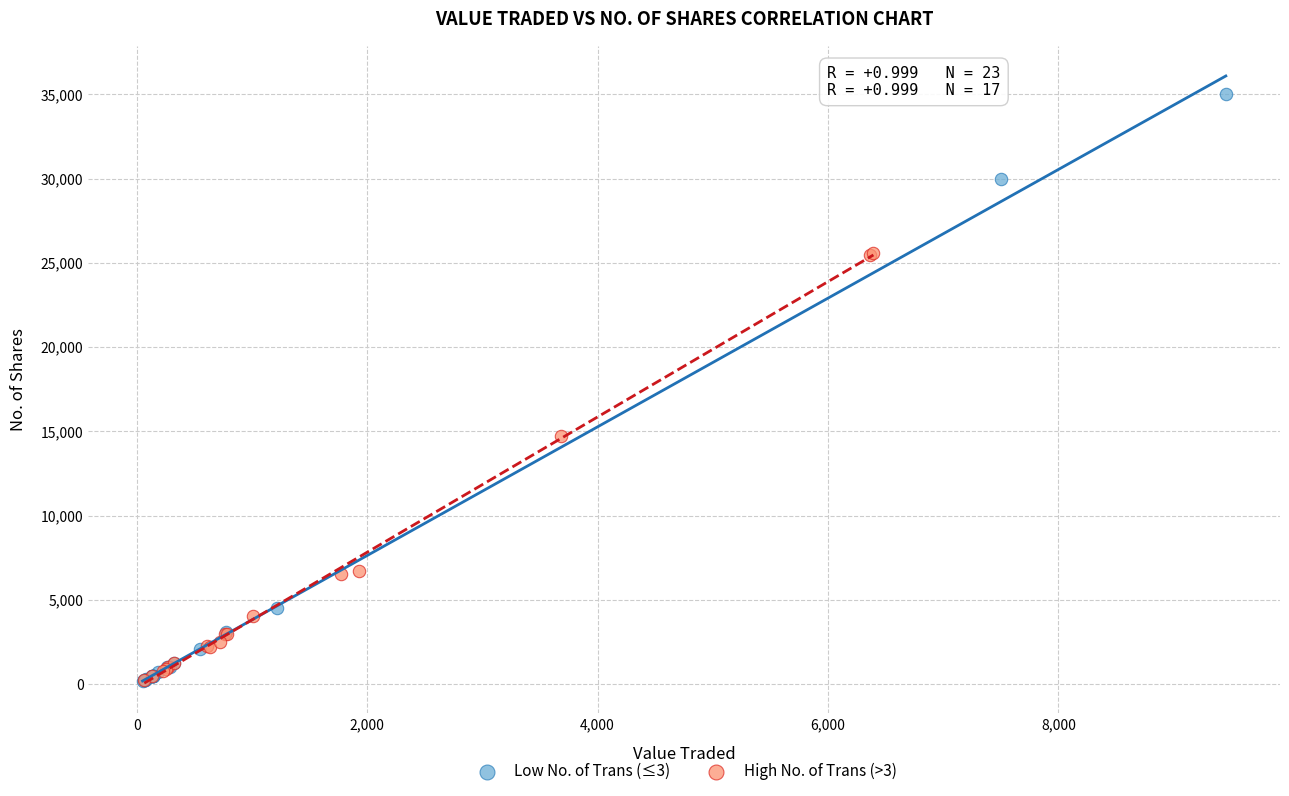

Which series has the largest Y range (max minus min)?

Low No. of Trans (≤3)